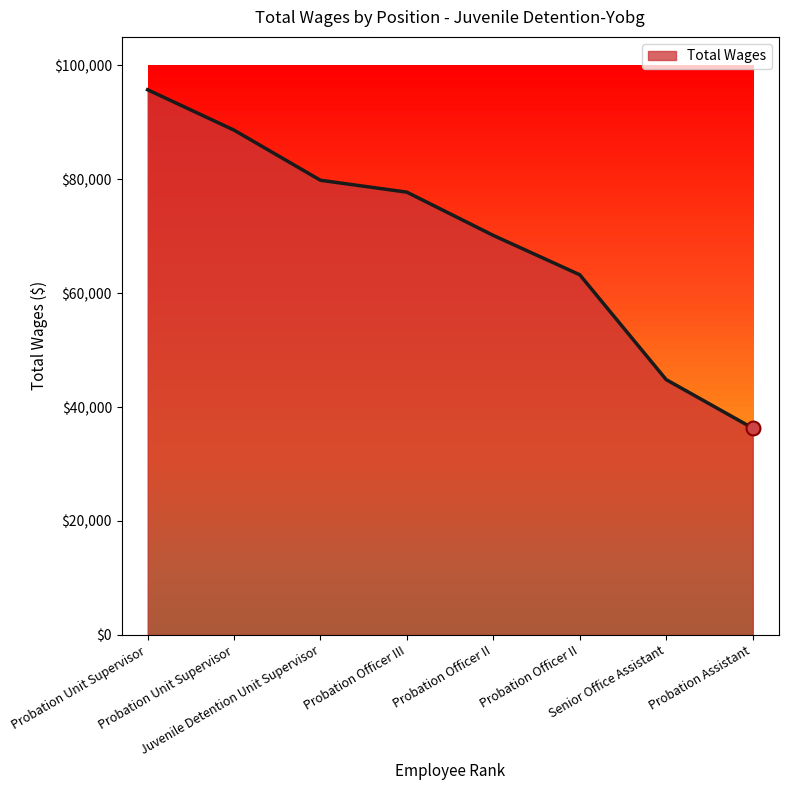

How many series are shown in this chart?

1